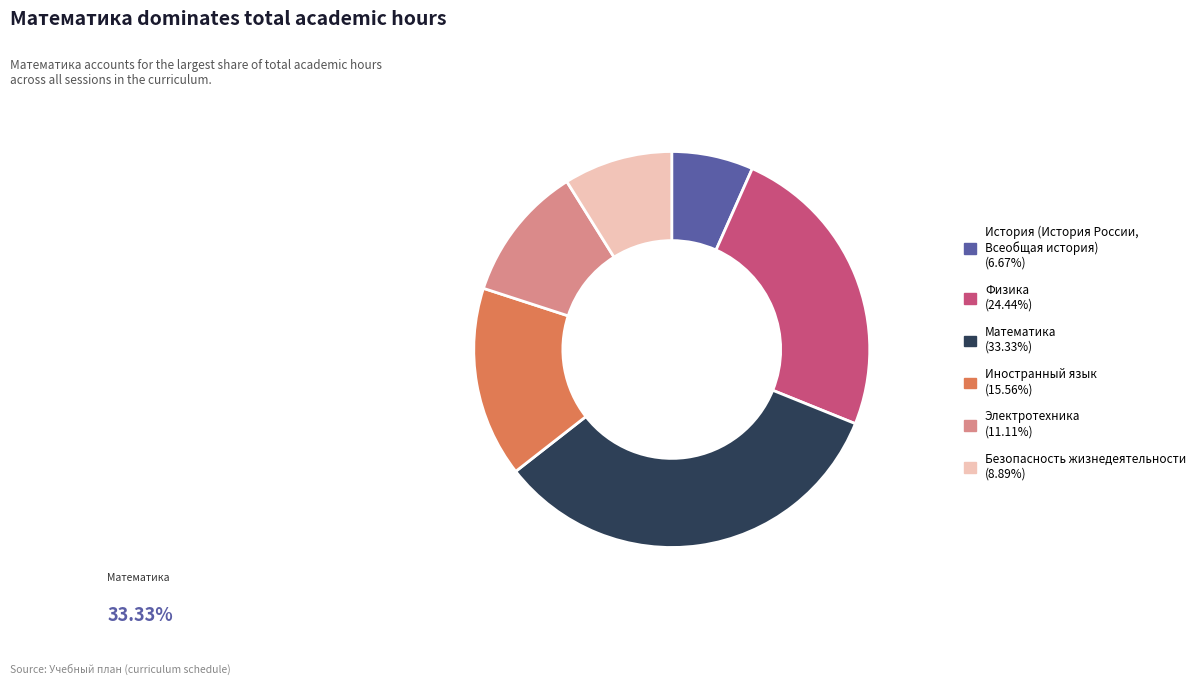

Rank the categories by value from highest to lowest.

Математика, Физика, Иностранный язык, Электротехника, Безопасность жизнедеятельности, История (История России, Всеобщая история)